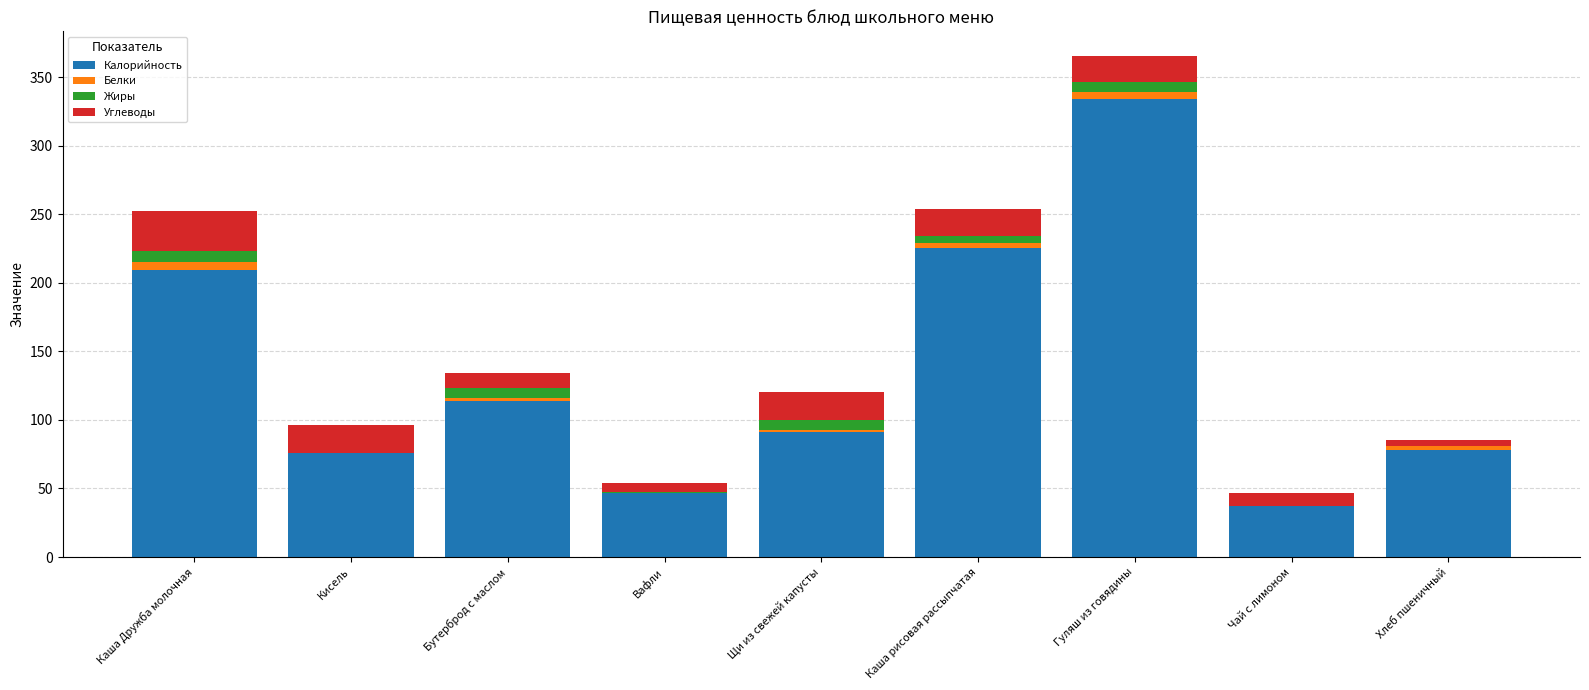

Does the chart contain stacked bars?

Yes